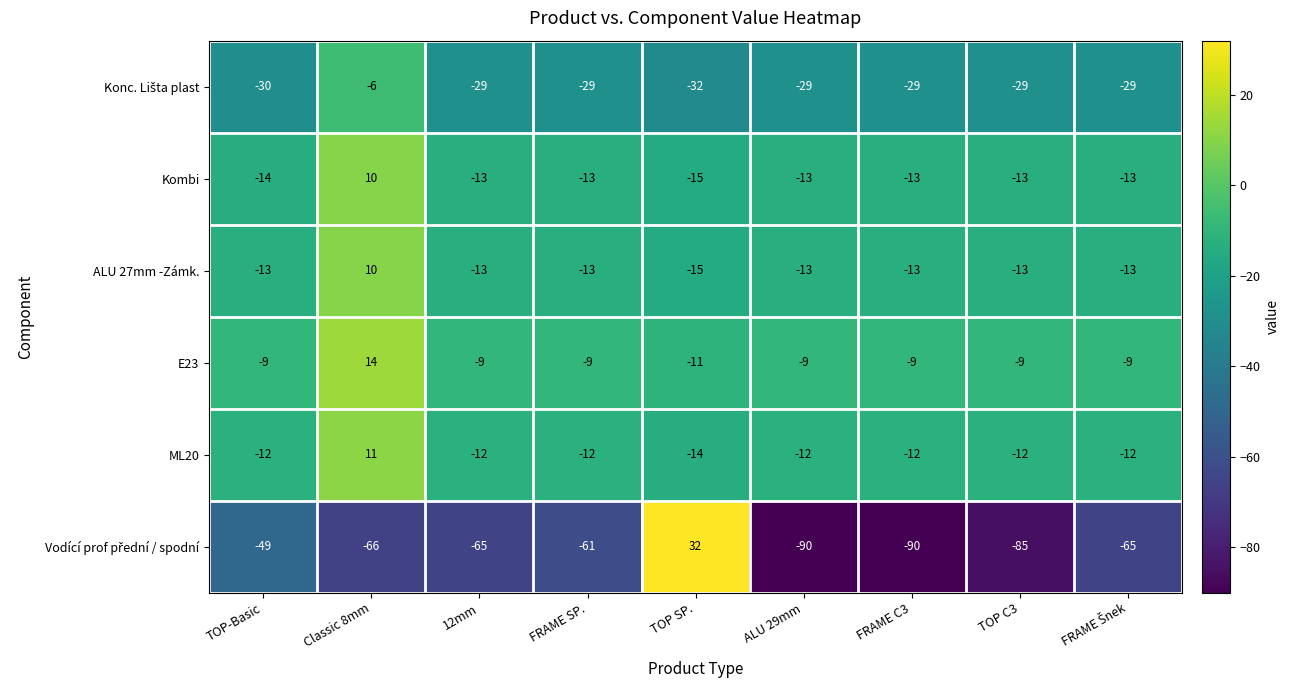

At which category is the sum across all series the highest?

Classic 8mm